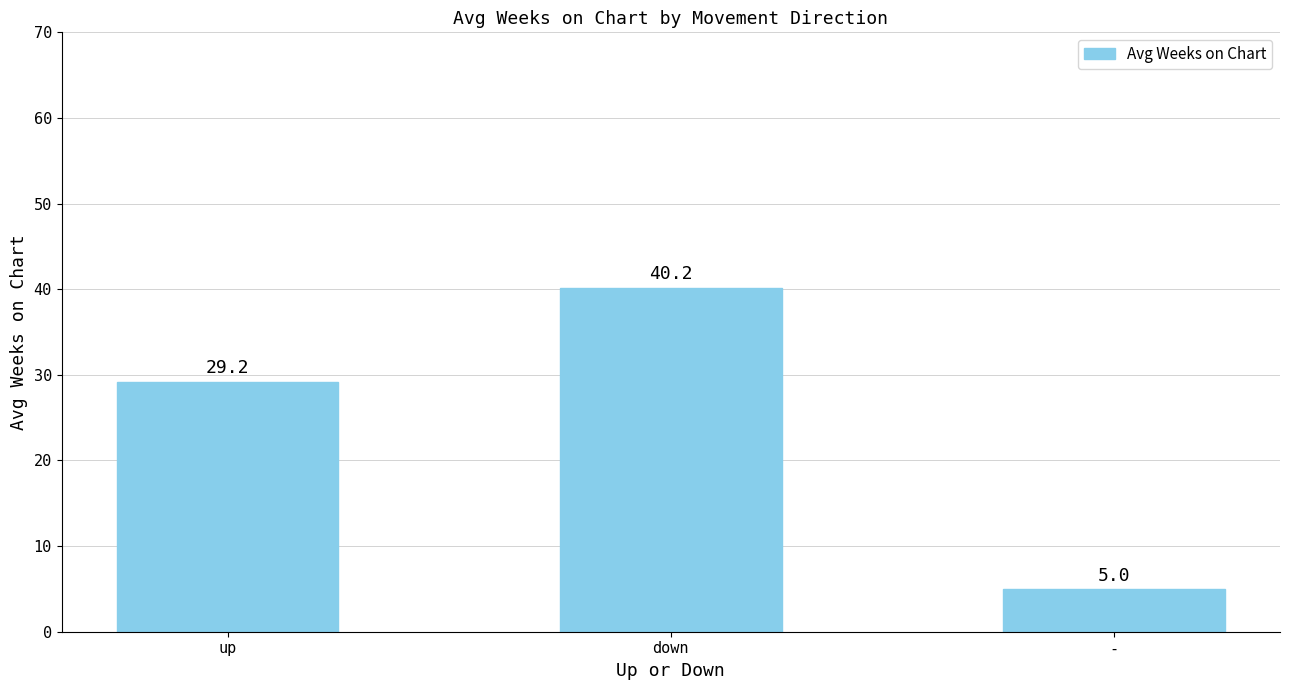

The chart shows a value of 29.2 at up. True or false?

True